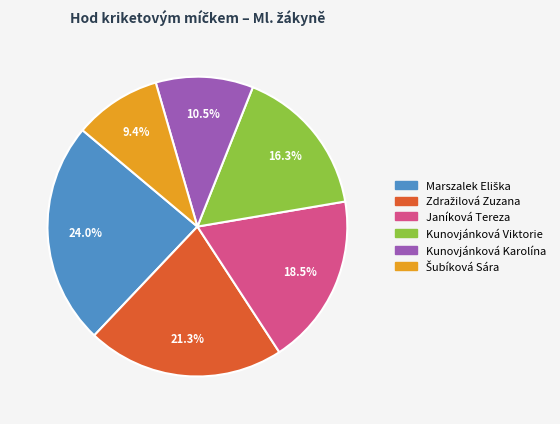

How much of the chart is everything except Kunovjánková Karolína?

89.5%